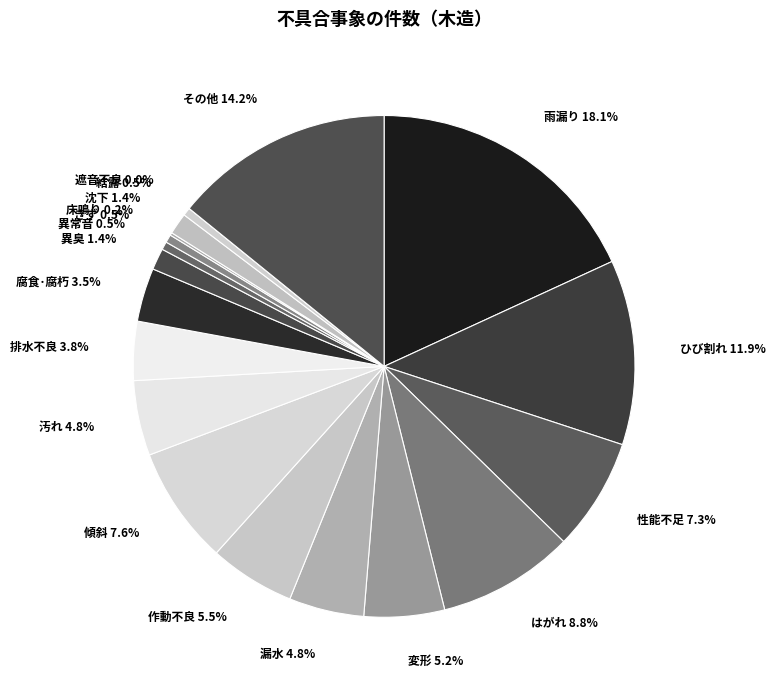

What percentage is the 作動不良 slice, to the nearest percent?

6%